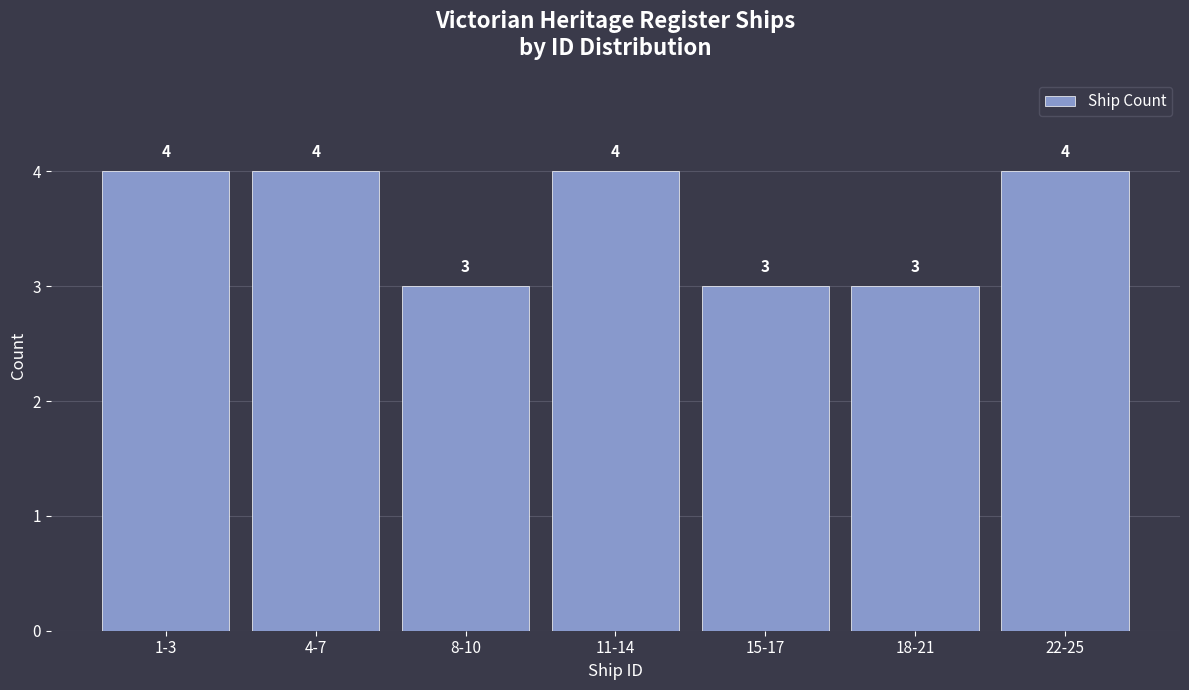

Reading left to right, list all the values displayed in this chart.

1-3=4	4-7=4	8-10=3	11-14=4	15-17=3	18-21=3	22-25=4